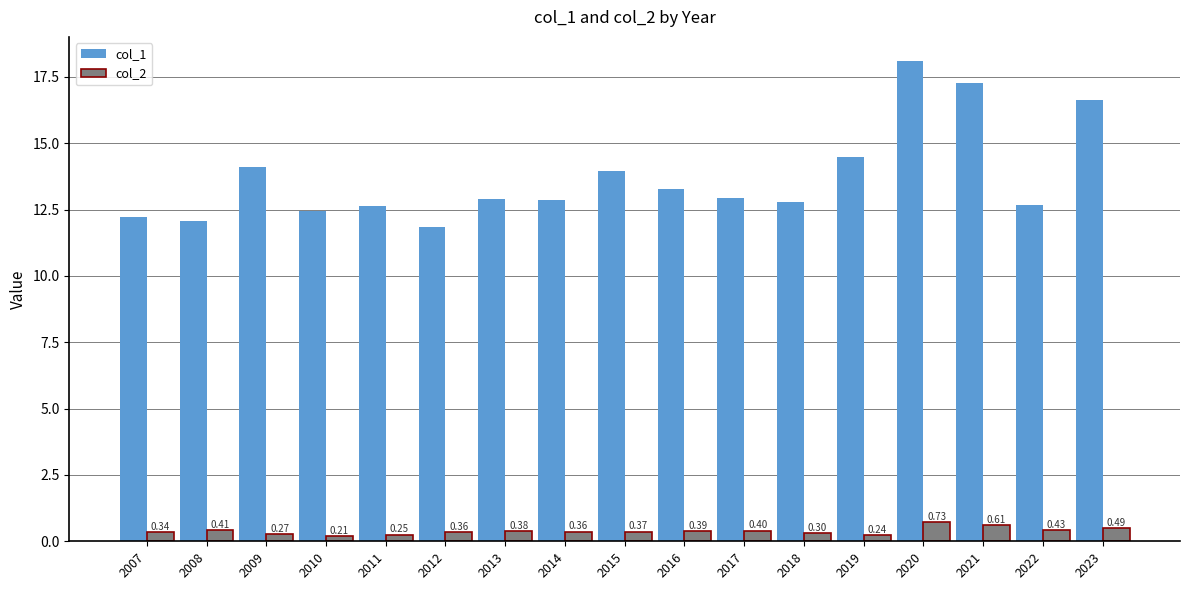

Which series has the largest total across all categories?

col_1